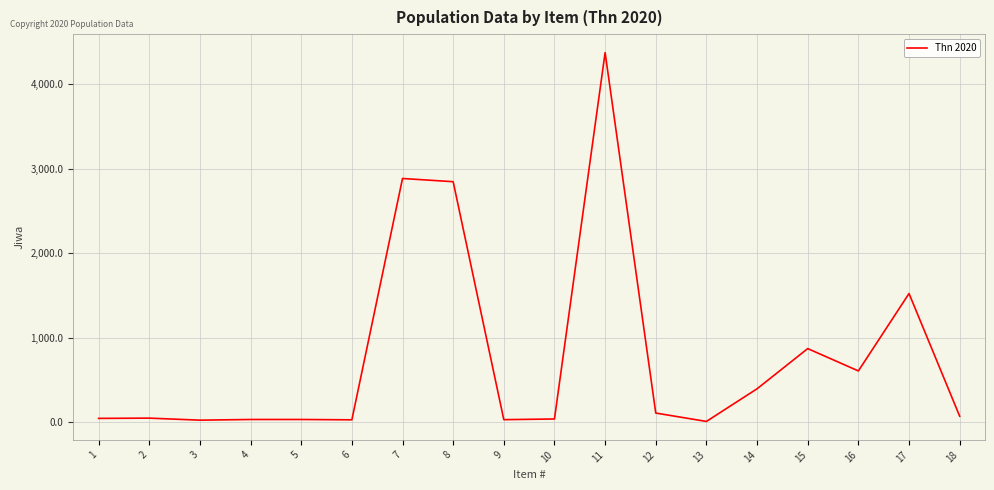

What is the maximum value shown in the chart?

4370